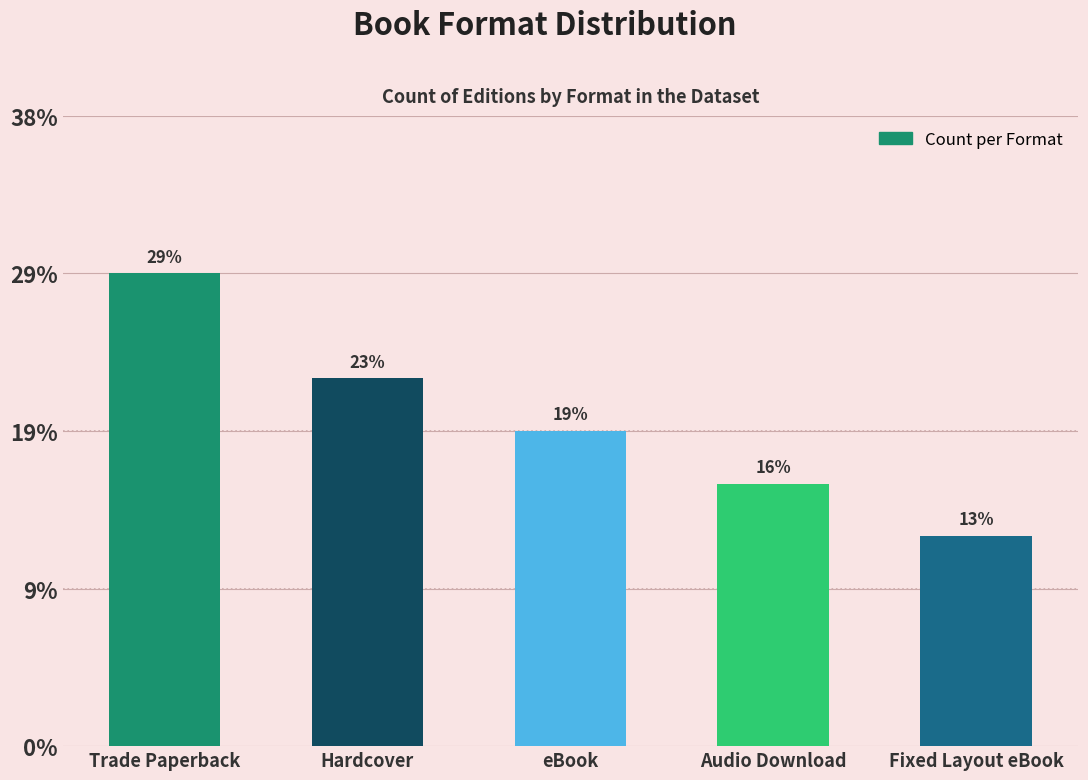

Is it true that the value at Hardcover is 3?

False